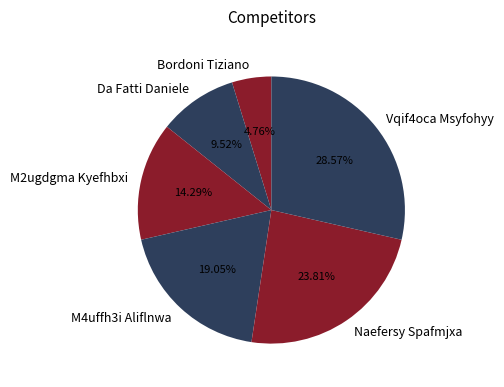

Does M4uffh3i Aliflnwa account for over 50% of the chart?

No